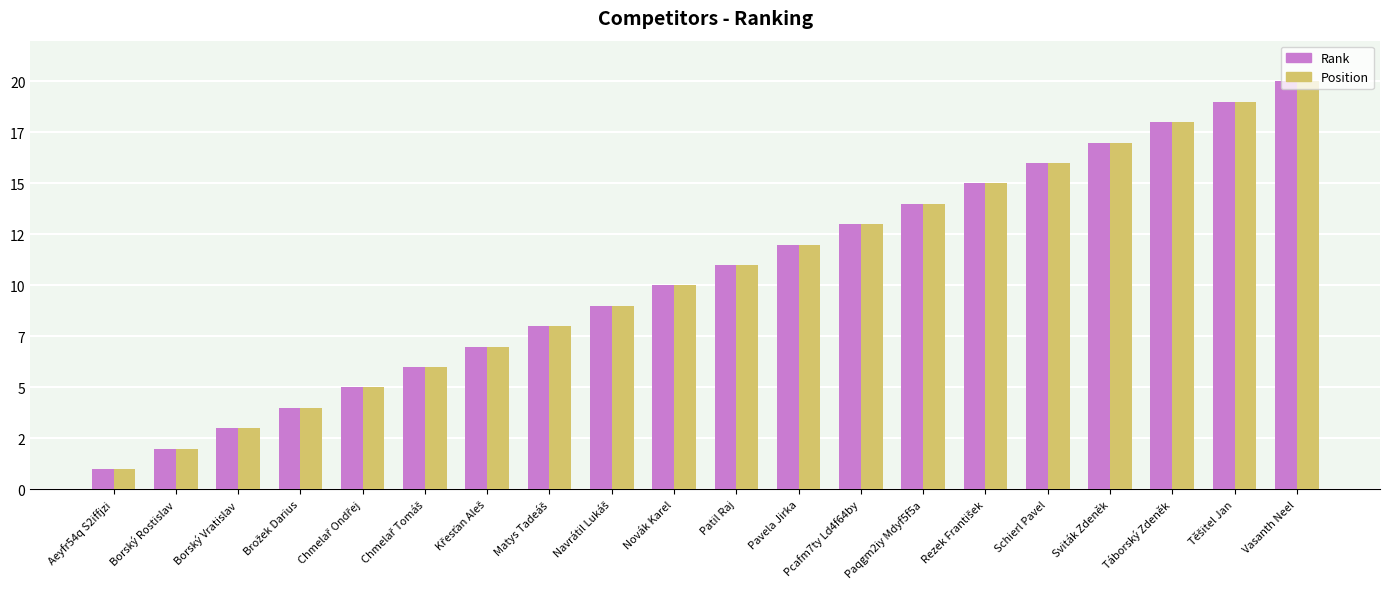

What is the average value of the Position series?

10